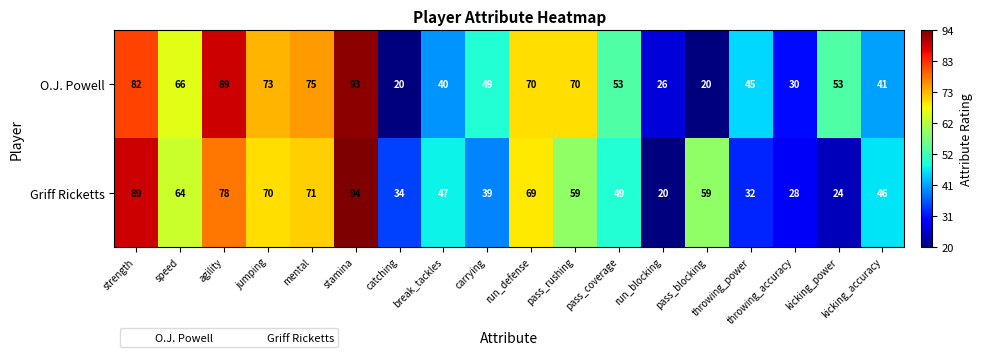

List the series in order of their overall mean, lowest first.

Griff Ricketts, O.J. Powell